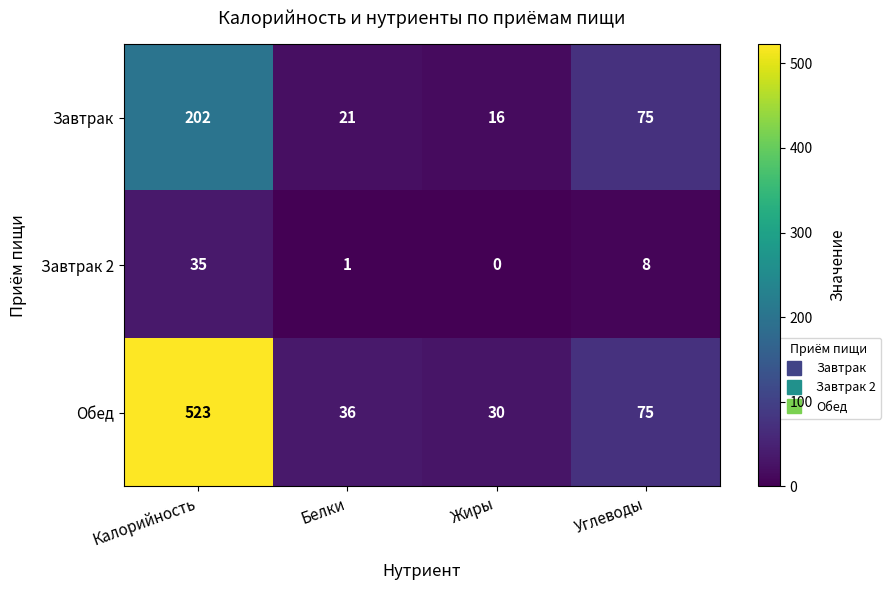

Reading right to left, transcribe all the data shown in this chart.

Завтрак: 75	16	21	202
Завтрак 2: 8	0	1	35
Обед: 75	30	36	523